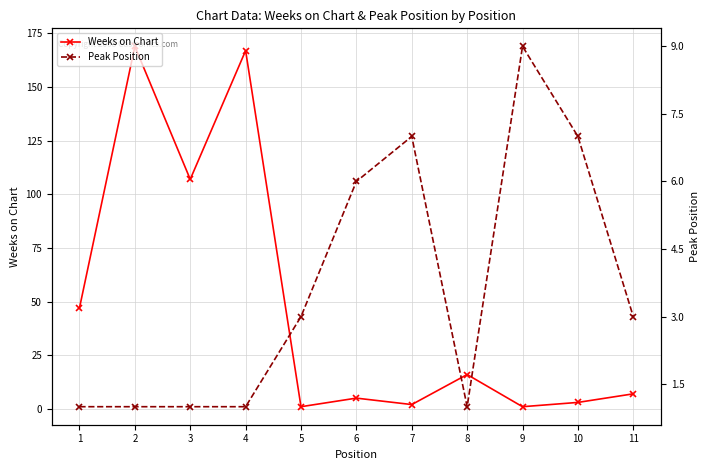

At which category does the chart reach its minimum across all series?

5